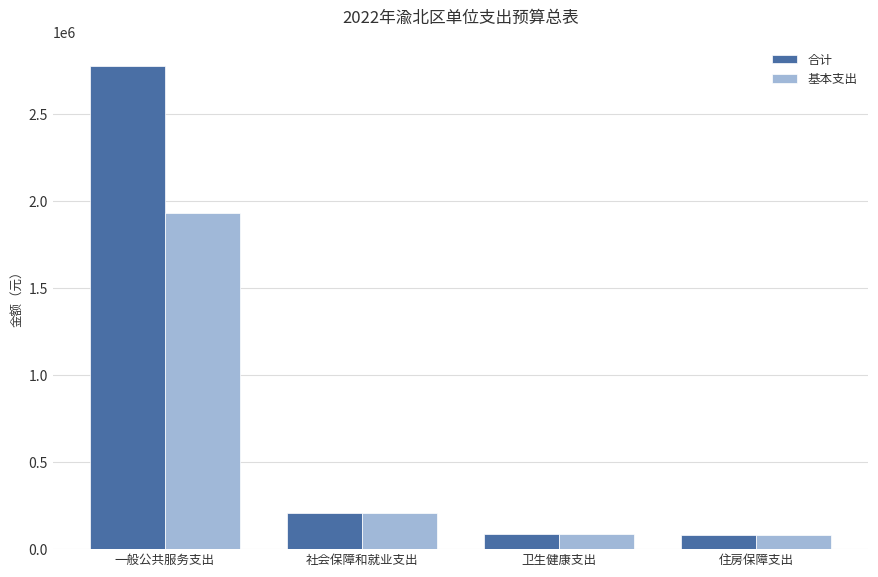

What is the spread (max minus min) of values at 一般公共服务支出?

841000.0